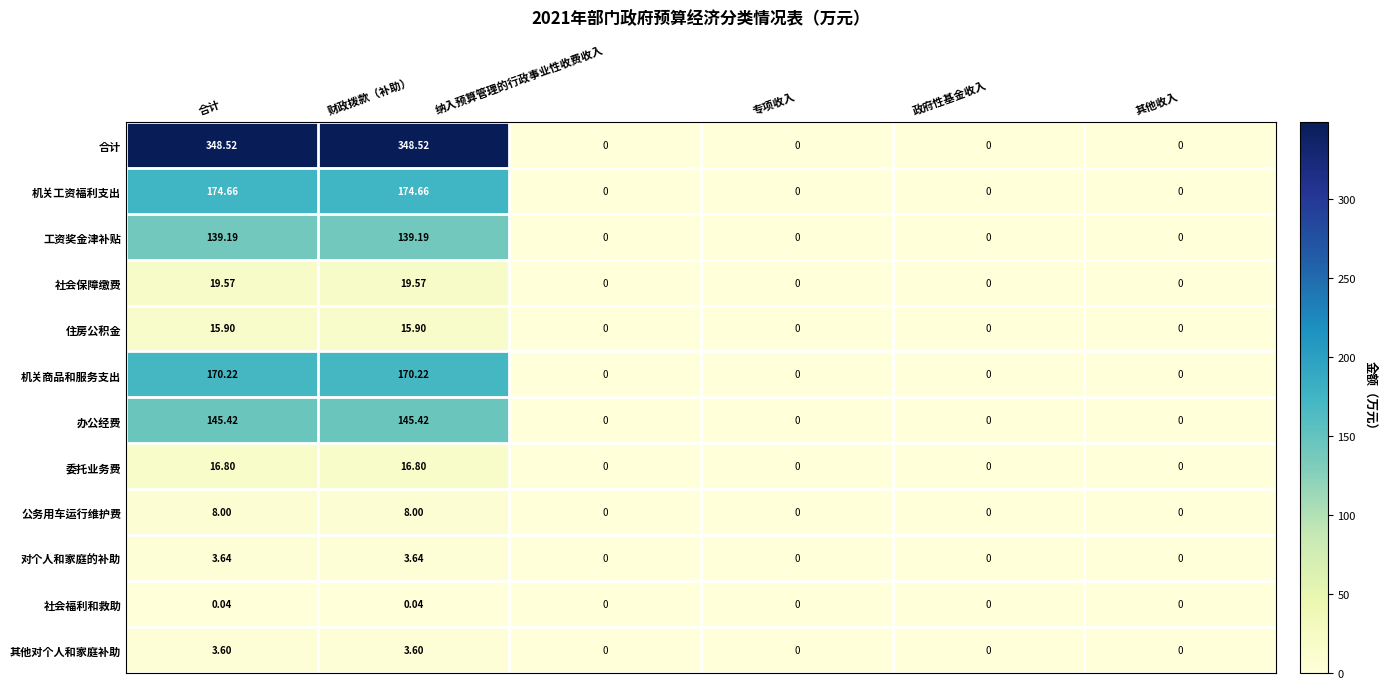

Is the value of 社会保障缴费 at 合计 greater than the value of 其他对个人和家庭补助 at 财政拨款（补助）?

Yes